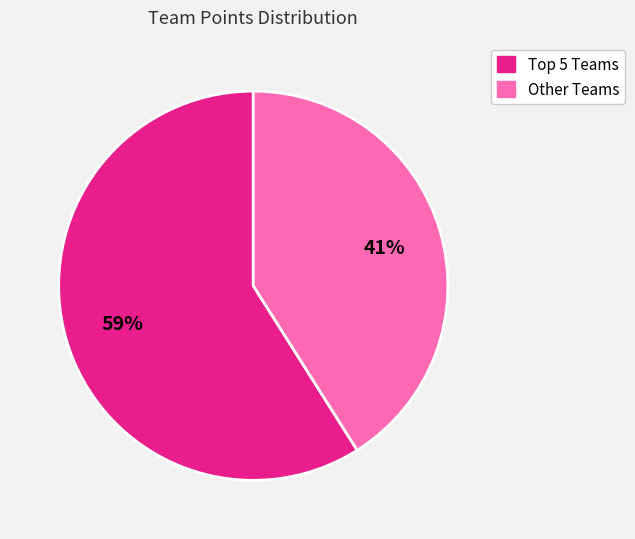

Does any single category account for the majority?

Yes